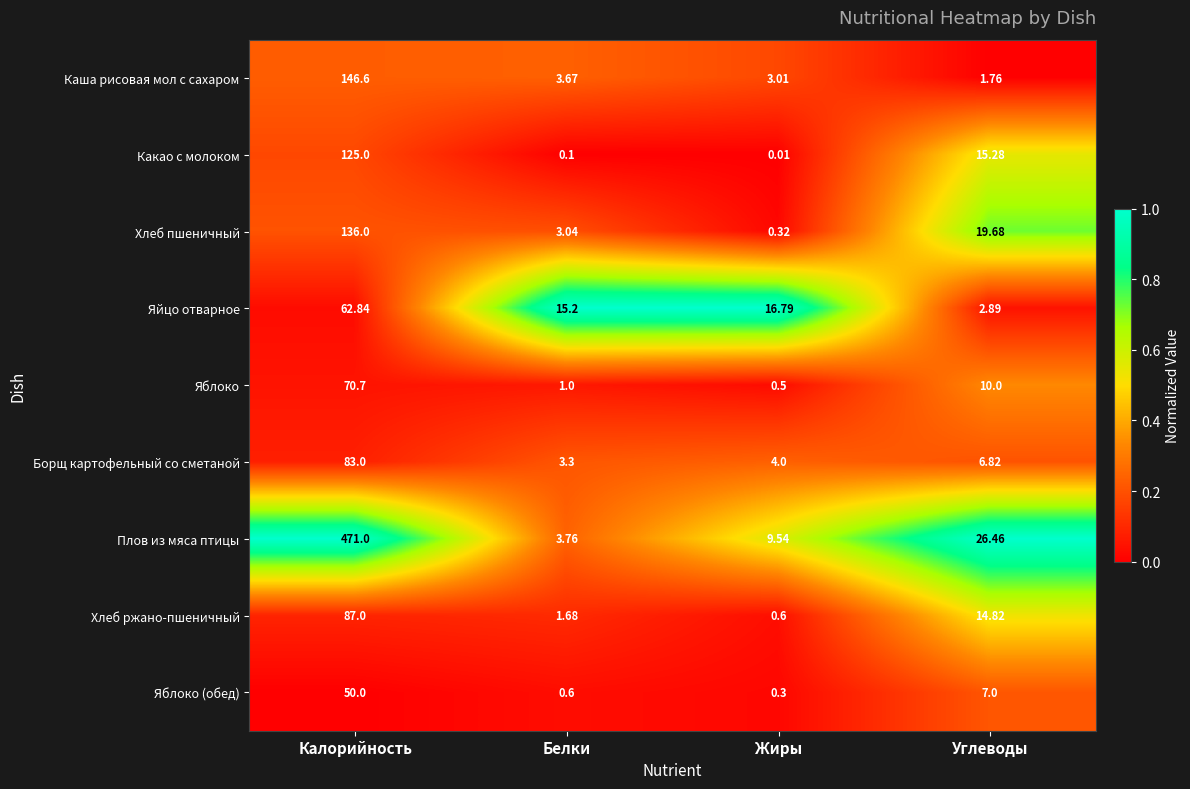

Between Калорийность and Белки, which series saw the biggest shift?

Плов из мяса птицы